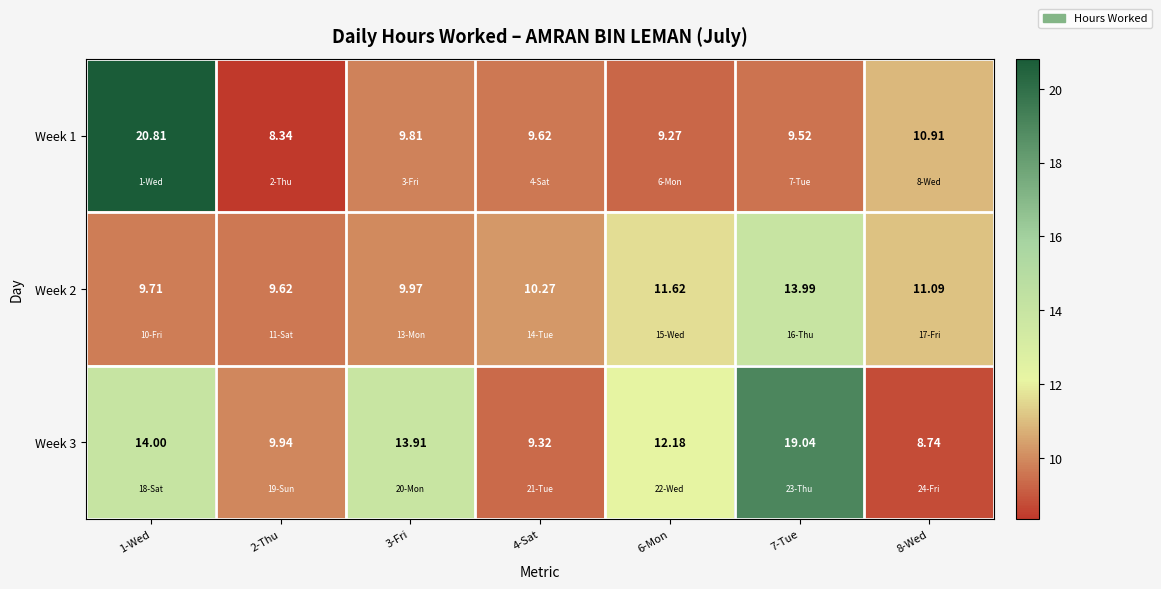

What is the total value across all series at 2-Thu?

27.9